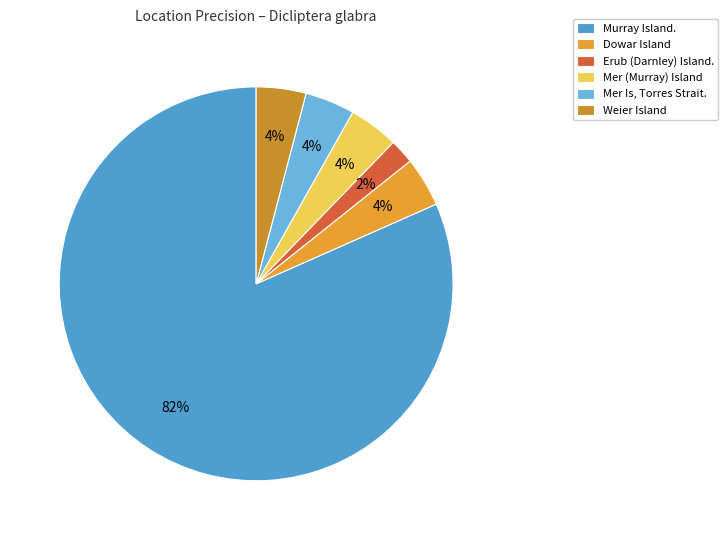

Which slice is the largest?

Murray Island.